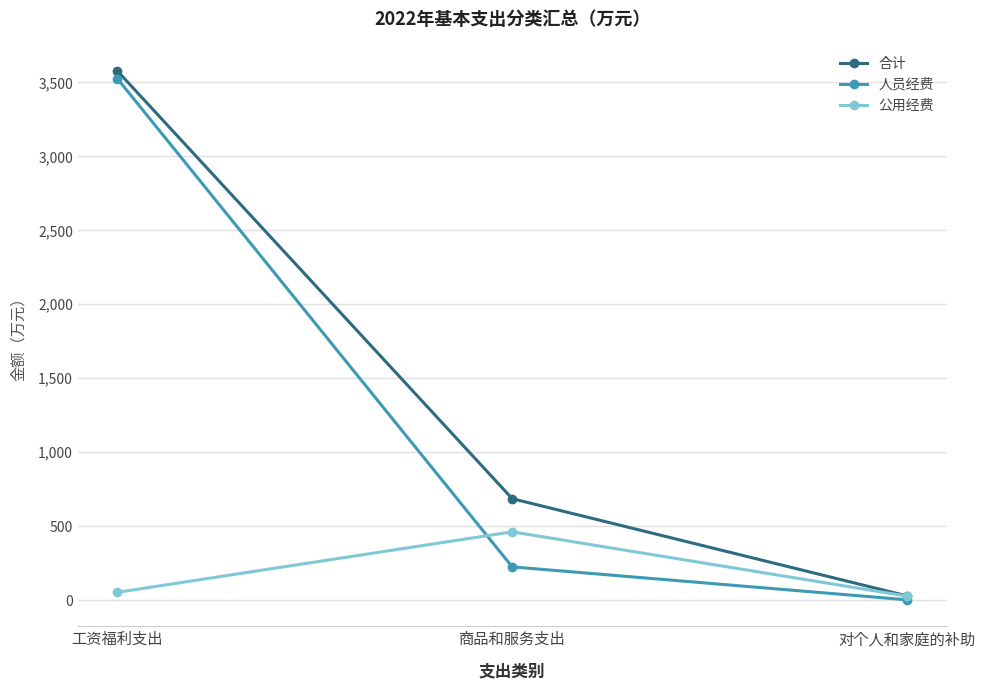

Is this an area chart (filled region under the line)?

No